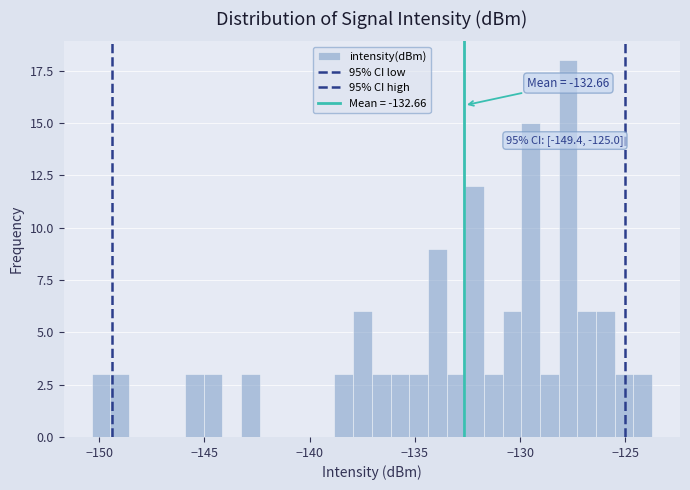

Around what value on the x-axis is the tallest bar? Give the approximate position of its centre, as read against the axis.

-127.5